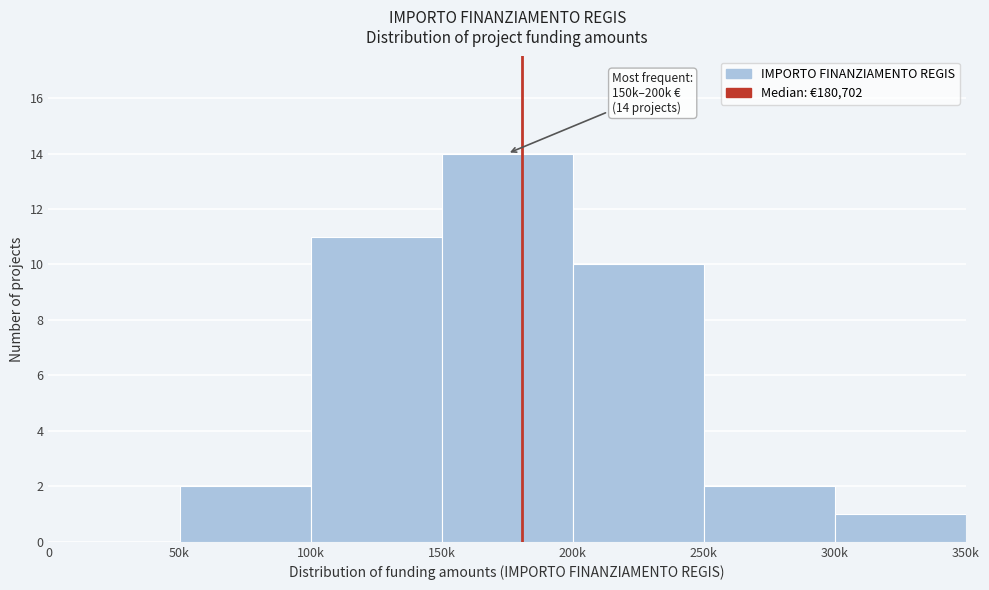

Reading left to right, list all the values displayed in this chart.

0=0	50k=2	100k=11	150k=14	200k=10	250k=2	300k=1